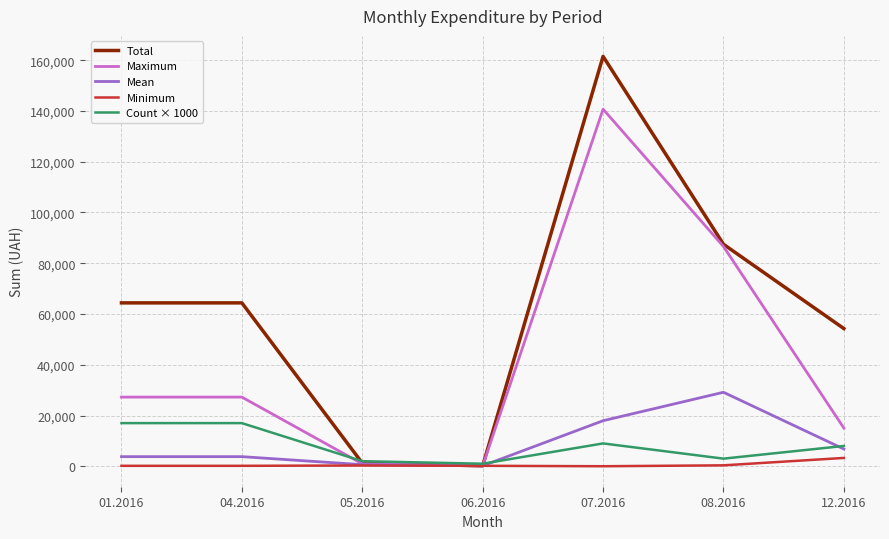

At which category is the sum across all series the highest?

07.2016